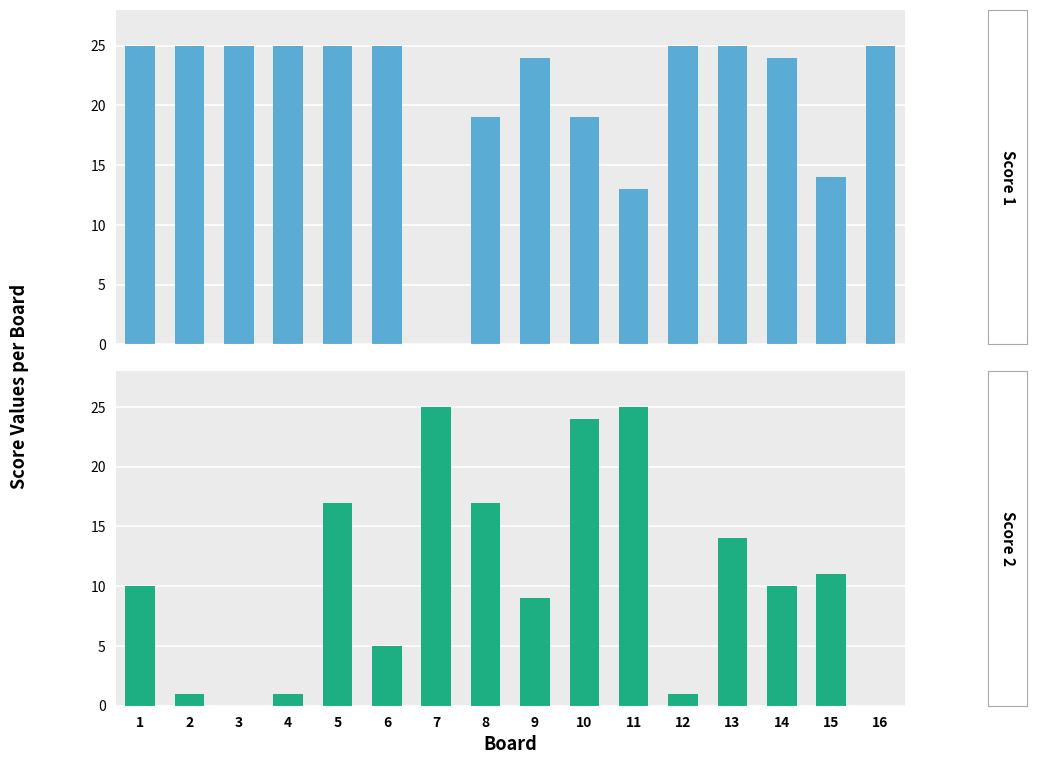

Rank the categories by Score 1 value from highest to lowest.

1, 2, 3, 4, 5, 6, 12, 13, 16, 9, 14, 8, 10, 15, 11, 7